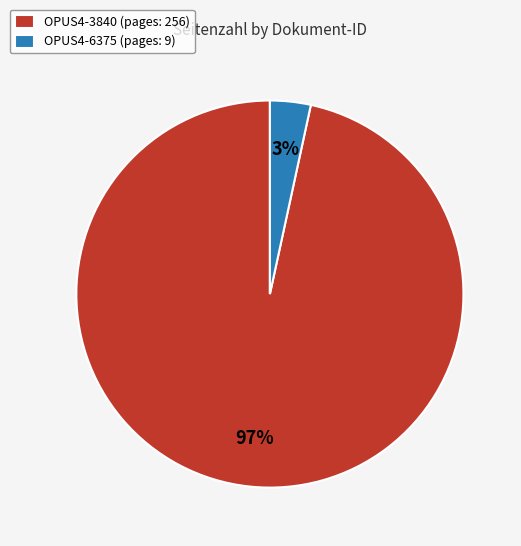

Do OPUS4-6375 and OPUS4-3840 together represent more than half of the pie?

Yes